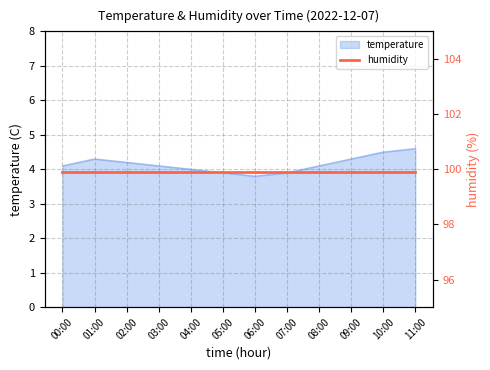

At which label does the data first exceed 4?

00:00